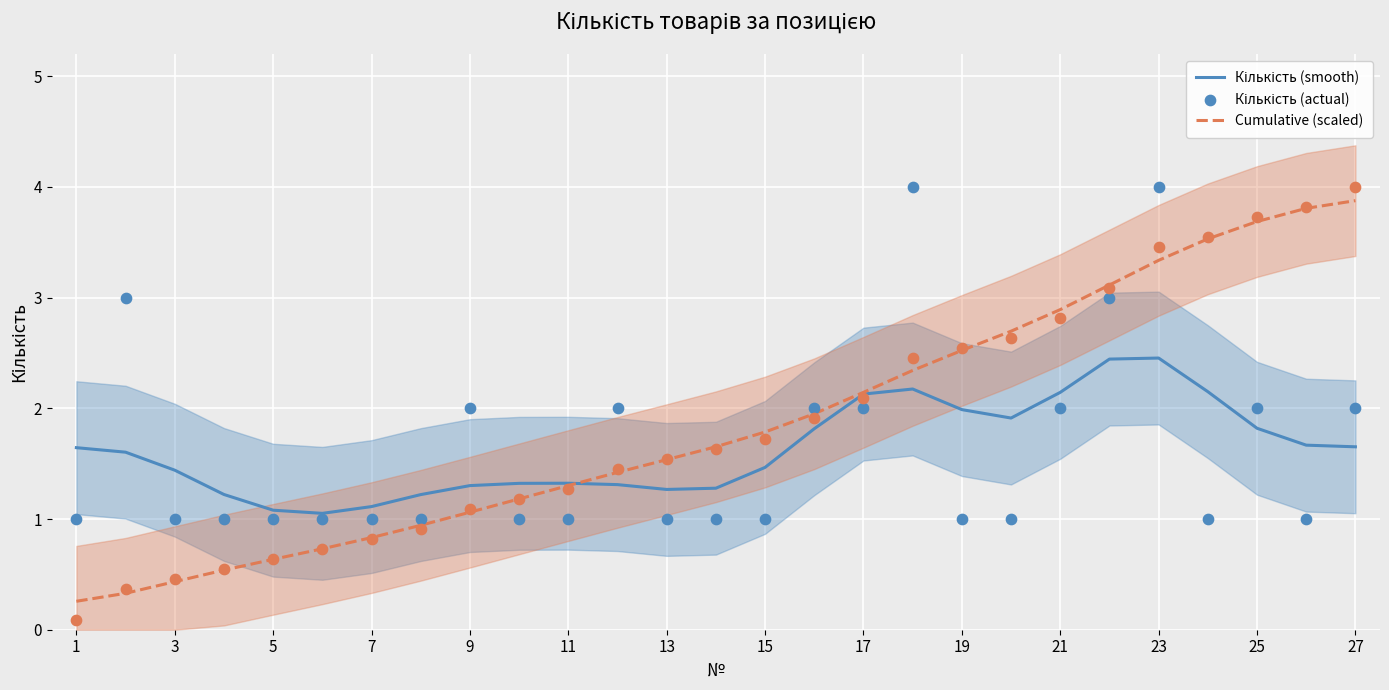

What is the minimum value for Cumulative (scaled)?

0.3